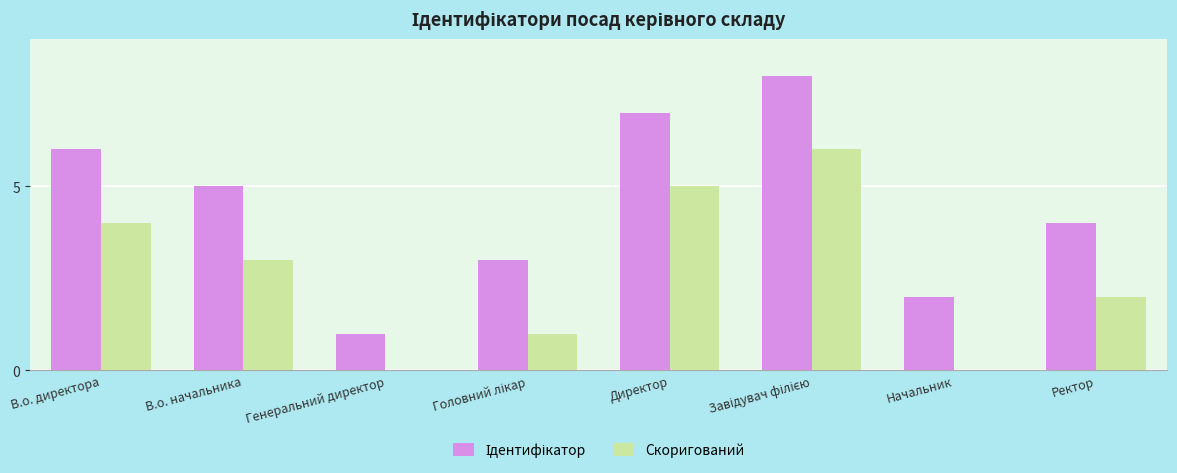

The Скоригований series shows 2 at Директор. True or false?

False